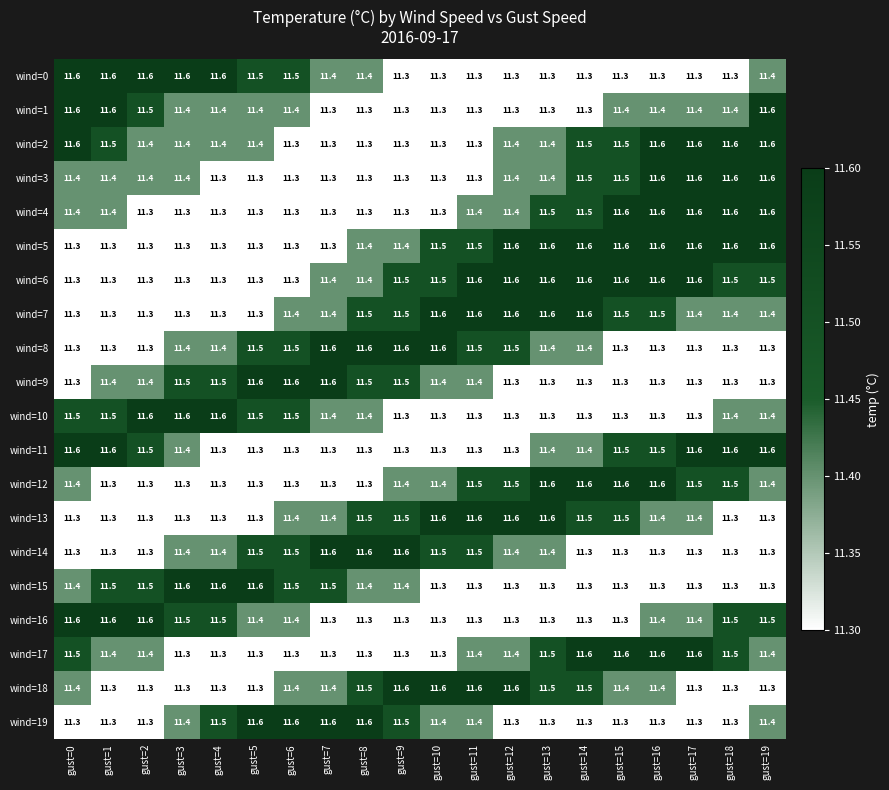

True or false: wind=14 has a value of 18.2 at gust=17.

False